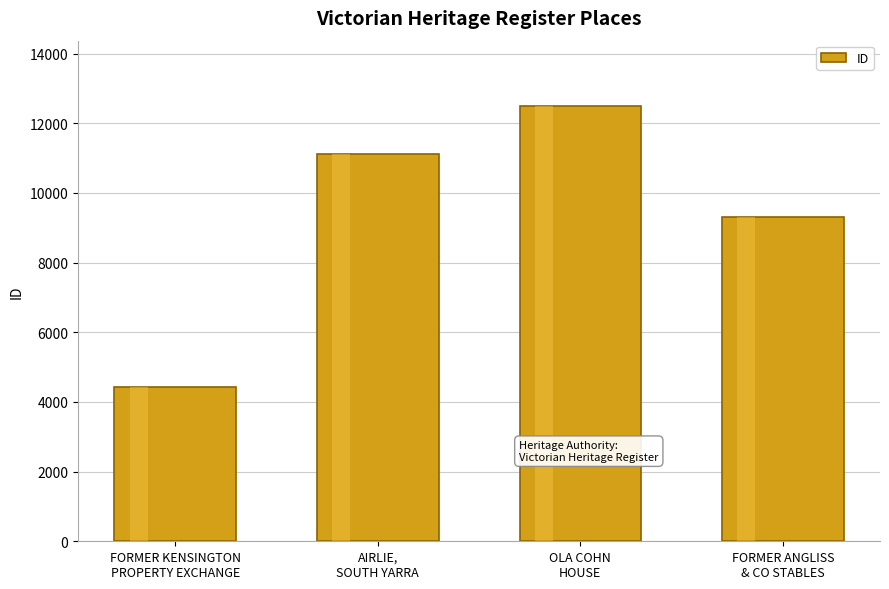

Rank the categories by value from lowest to highest.

FORMER KENSINGTON
PROPERTY EXCHANGE, FORMER ANGLISS
& CO STABLES, AIRLIE,
SOUTH YARRA, OLA COHN
HOUSE